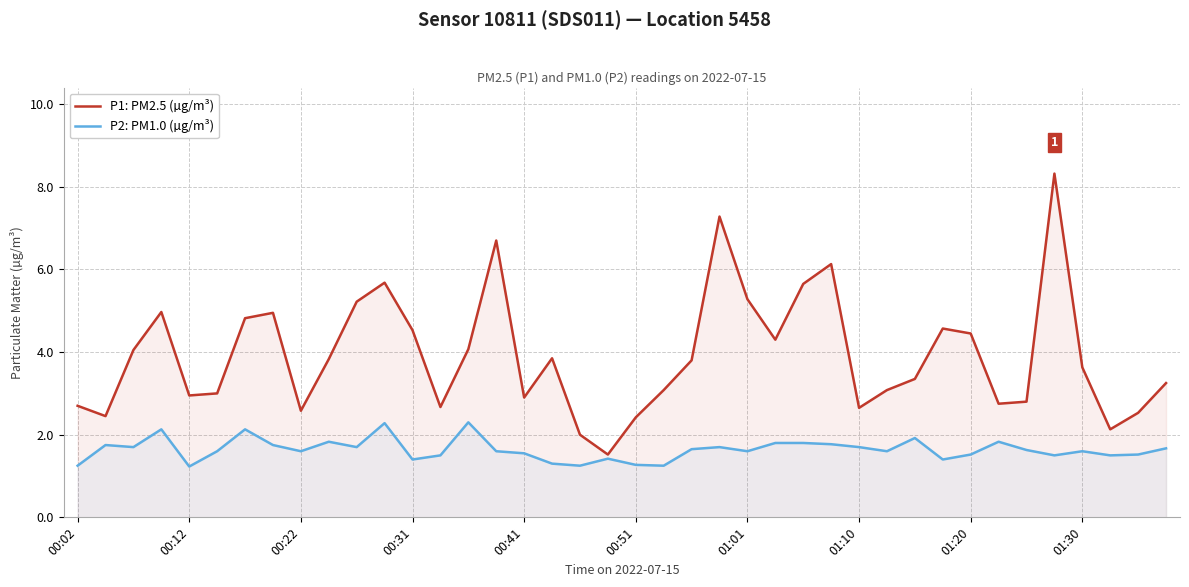

True or false: P2: PM1.0 (µg/m³) has more than 2 points higher than both neighbors.

True